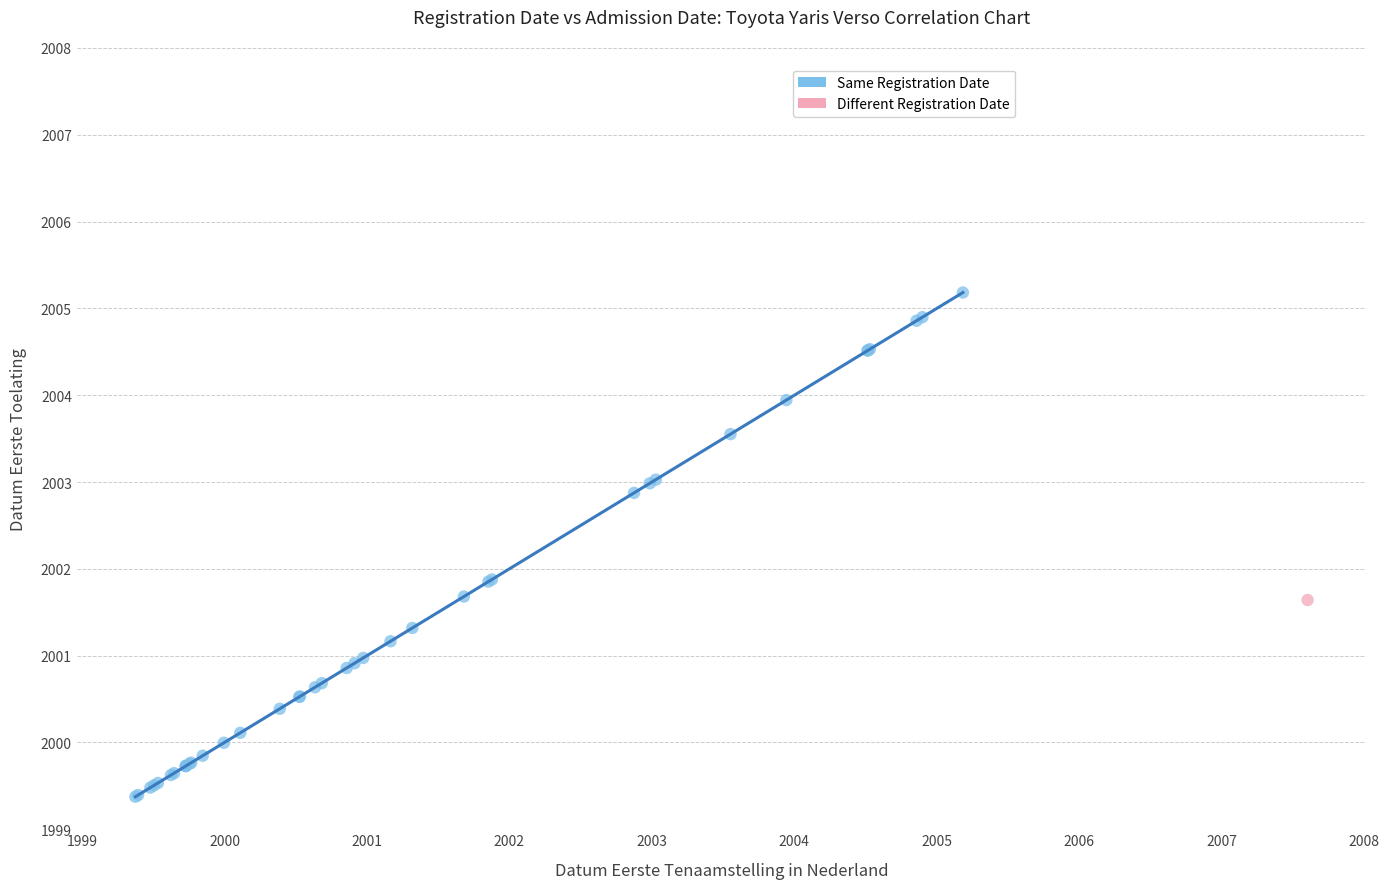

What are all the series names shown in the legend?

Same Registration Date, Different Registration Date